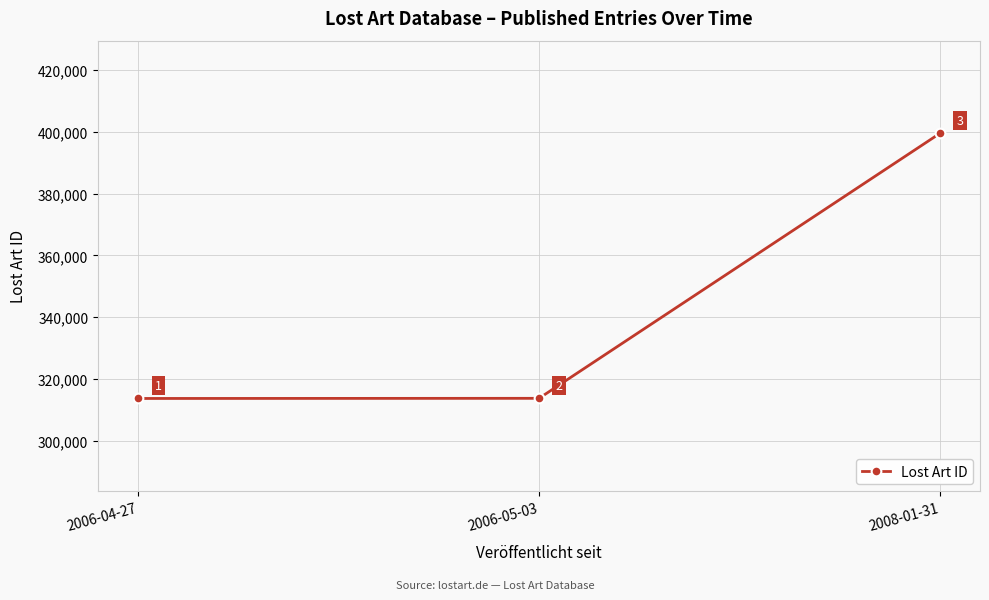

Where is the data nearest to the value 356577?

2006-05-03